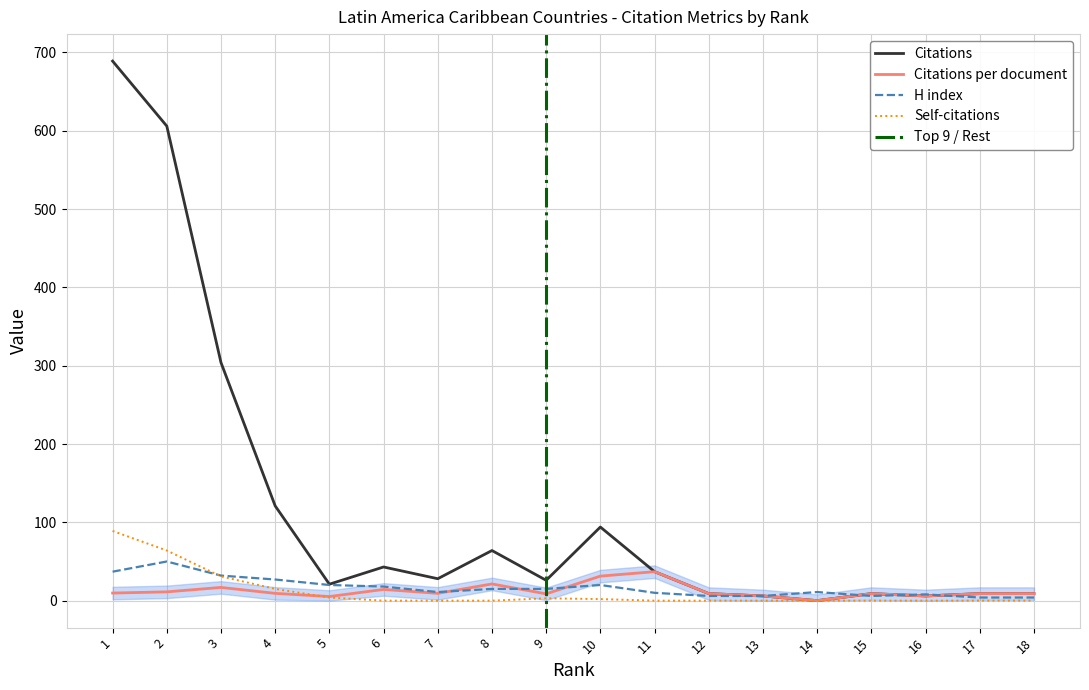

Reading left to right, extract all data points from this chart.

Citations: 689.0	606.0	304.0	121.0	21.0	43.0	28.0	64.0	26.0	94.0	37.0	9.0	6.0	0.0	9.0	6.0	9.0	9.0
Citations per document: 9.7	11.2	16.9	9.3	5.2	14.3	9.3	21.3	8.7	31.3	37.0	9.0	6.0	0.0	9.0	6.0	9.0	9.0
H index: 37.0	50.0	32.0	27.0	20.0	18.0	11.0	15.0	15.0	20.0	10.0	6.0	6.0	11.0	6.0	8.0	4.0	4.0
Self-citations: 89.0	64.0	31.0	15.0	4.0	0.0	0.0	0.0	3.0	2.0	0.0	0.0	0.0	0.0	0.0	0.0	0.0	0.0